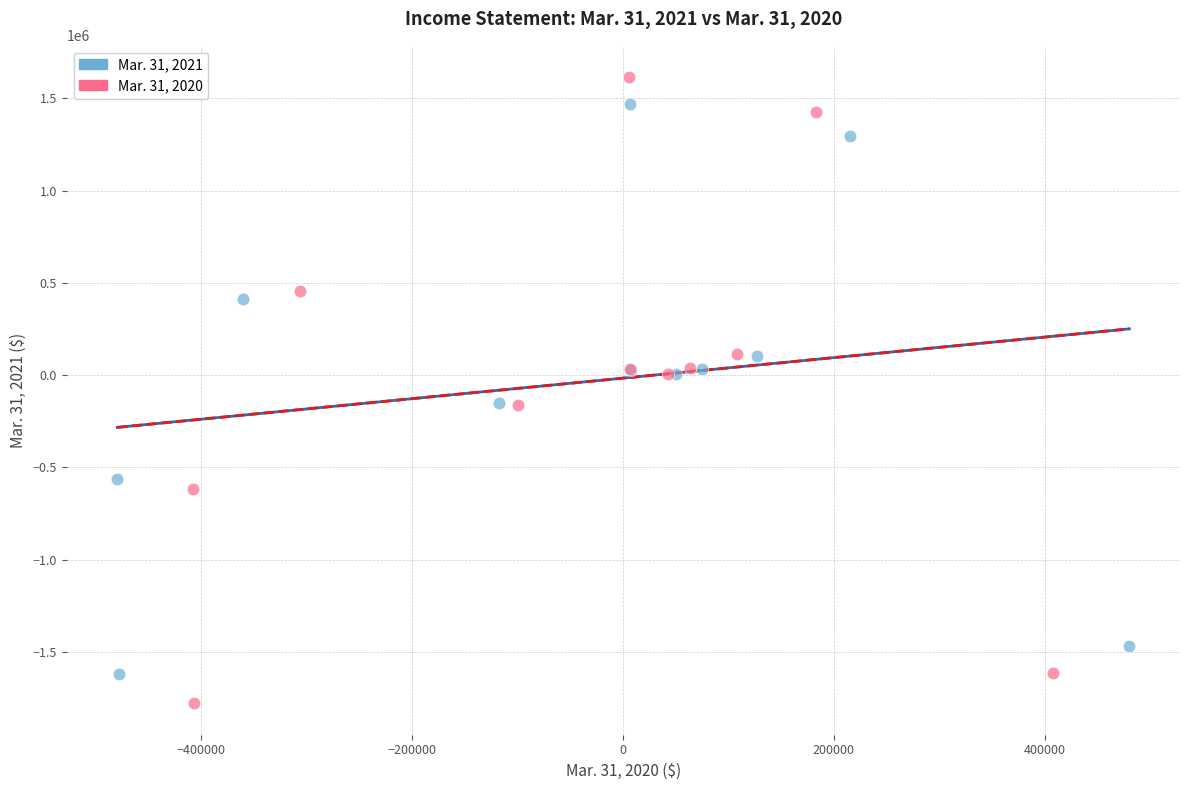

Which series reaches the minimum Y coordinate?

Mar. 31, 2020